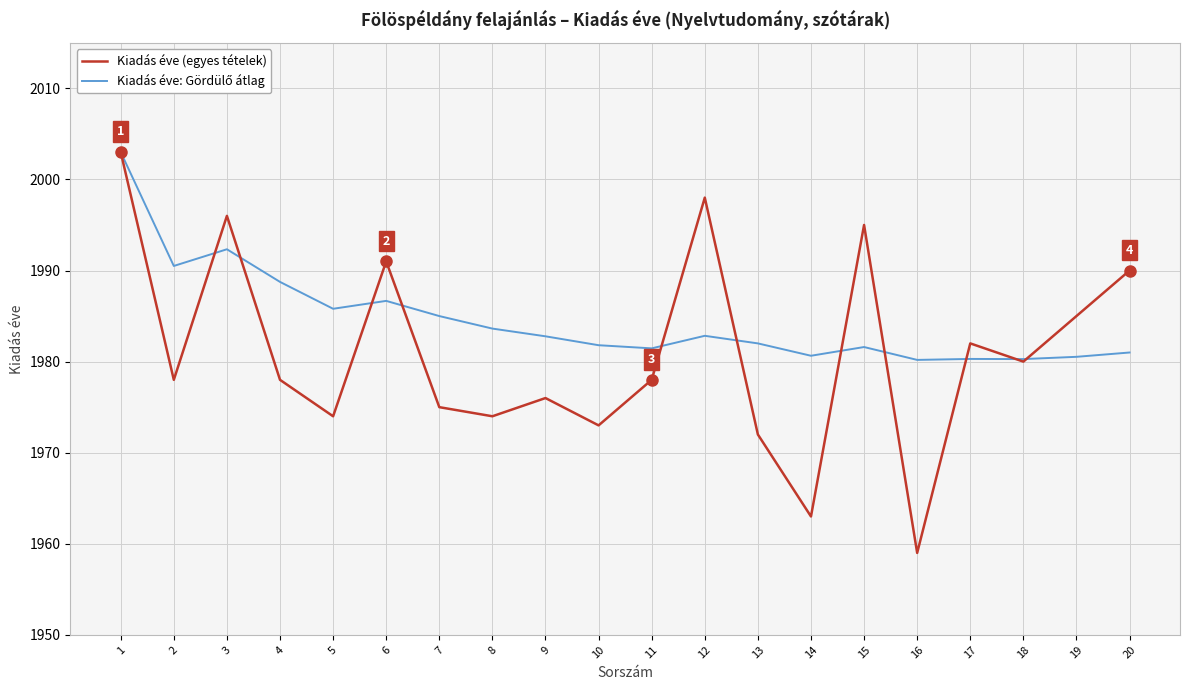

Which series has the widest spread of values?

Kiadás éve (egyes tételek)